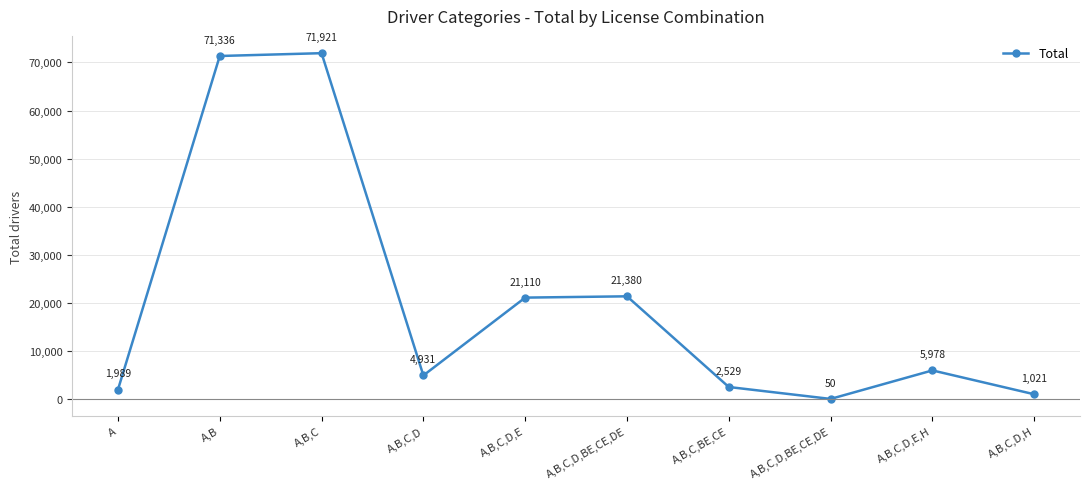

Rank the categories by value from lowest to highest.

A,B,C,D,BE,CE,DE, A,B,C,D,H, A, A,B,C,BE,CE, A,B,C,D, A,B,C,D,E,H, A,B,C,D,E, A,B,C,D,BE,CE,DE, A,B, A,B,C